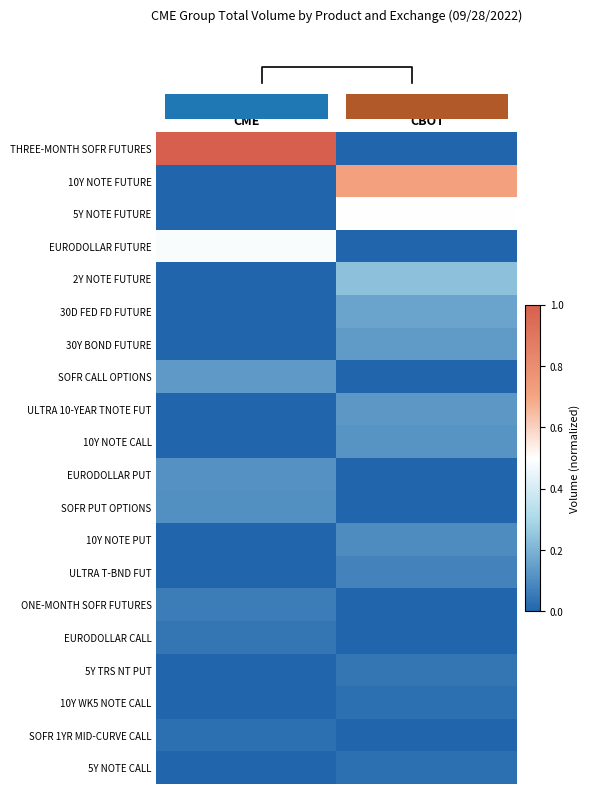

What is the total value across all series at CBOT?

2.3